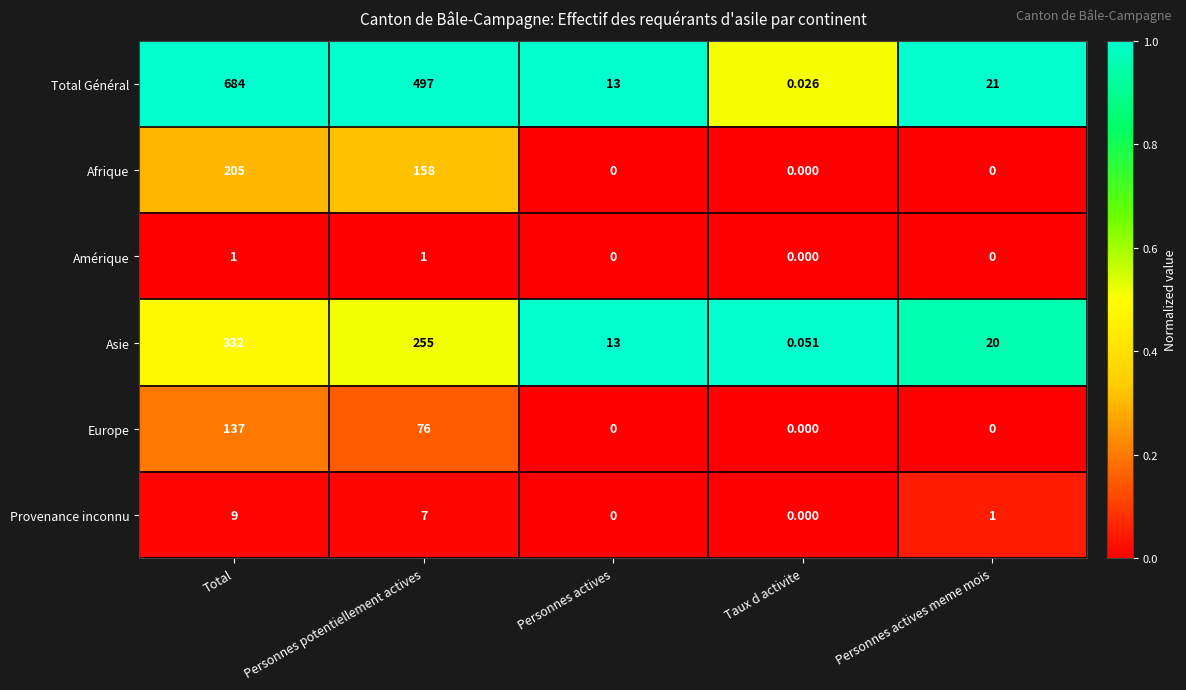

Which label corresponds to the largest value in the chart?

Total